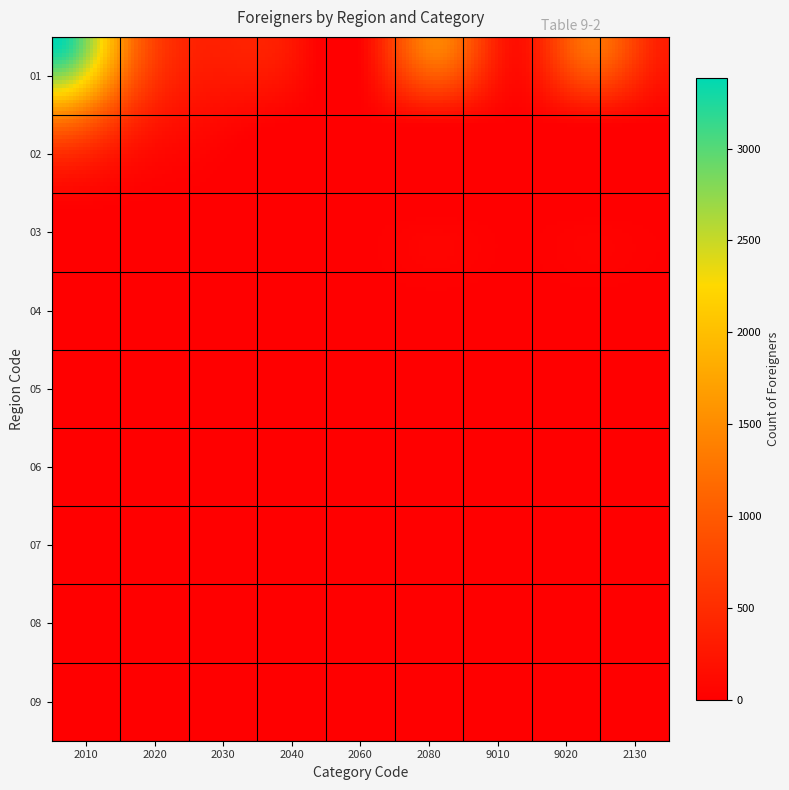

Reading left to right, transcribe all the data shown in this chart.

01: 3384	1275	360	308	52	1427	172	1255	322
02: 1115	411	104	0	0	0	0	0	0
03: 0	0	0	0	0	0	0	0	0
04: 0	0	0	0	0	0	0	0	0
05: 0	0	0	0	0	0	0	0	0
06: 0	0	0	0	0	0	0	0	0
07: 0	0	0	0	0	0	0	0	0
08: 0	0	0	0	0	0	0	0	0
09: 0	0	0	0	0	0	0	0	0